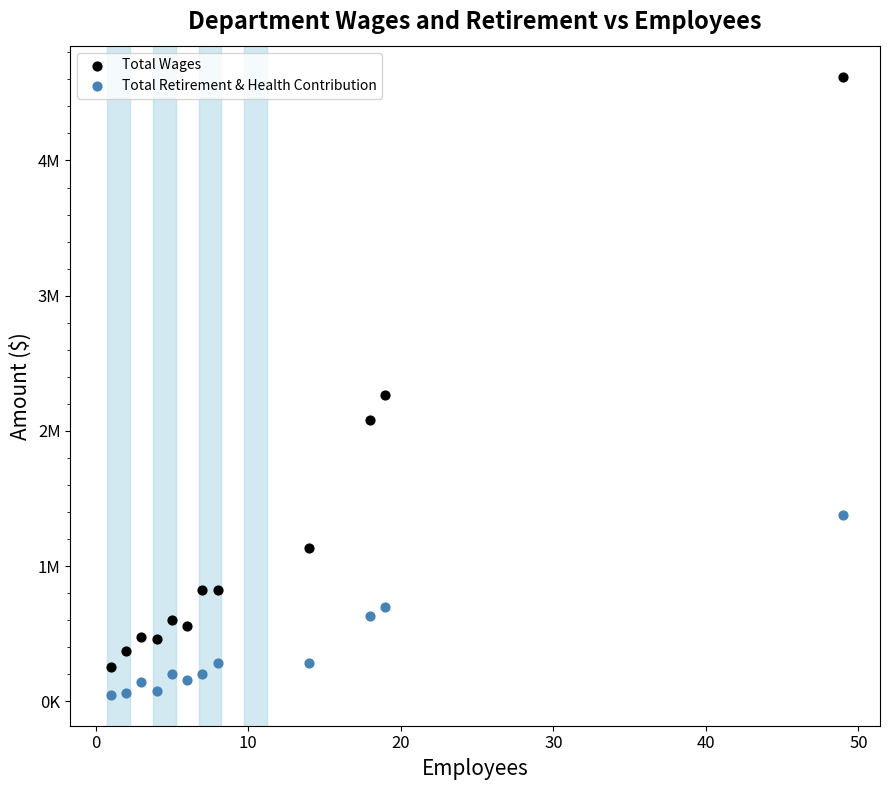

What are all the series names shown in the legend?

Total Wages, Total Retirement & Health Contribution